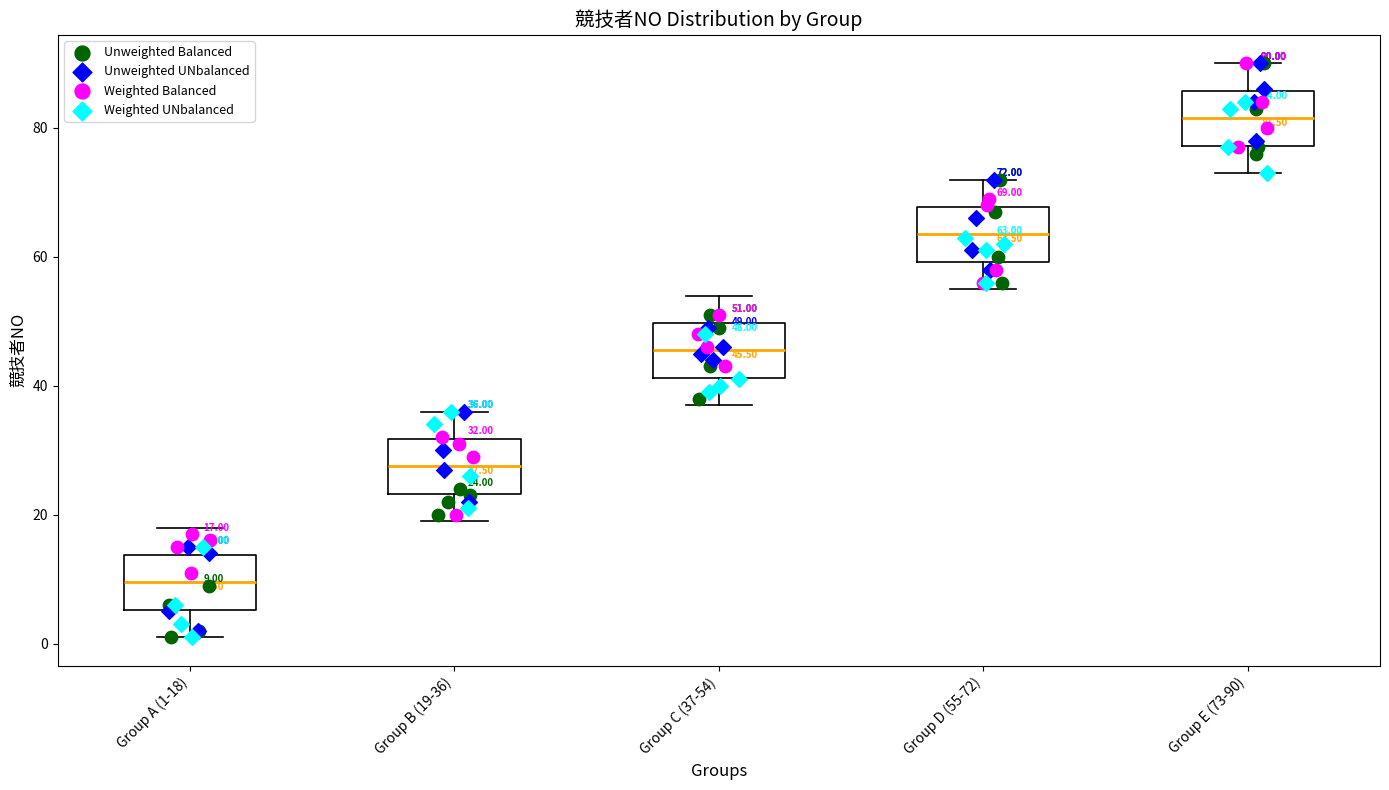

Which box's median line is the lowest?

Group A (1-18)